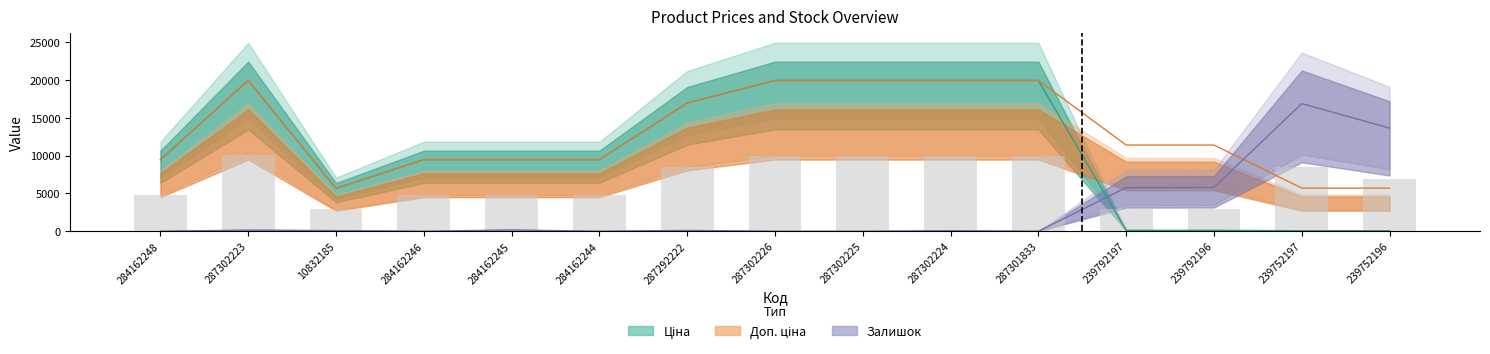

What is the lowest value of the Ціна series?

57.0